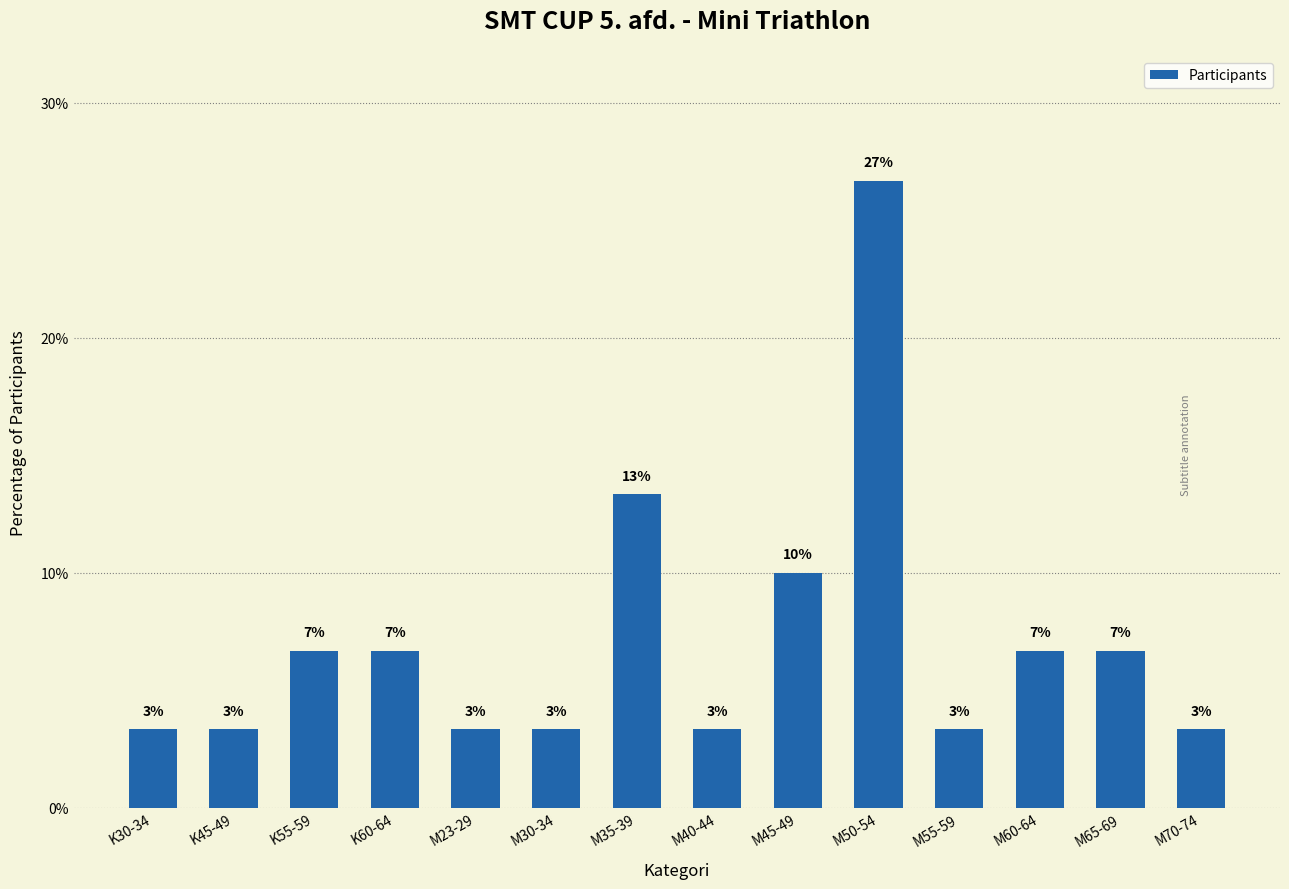

Reading left to right, extract all data points from this chart.

3.3	3.3	6.7	6.7	3.3	3.3	13.3	3.3	10.0	26.7	3.3	6.7	6.7	3.3